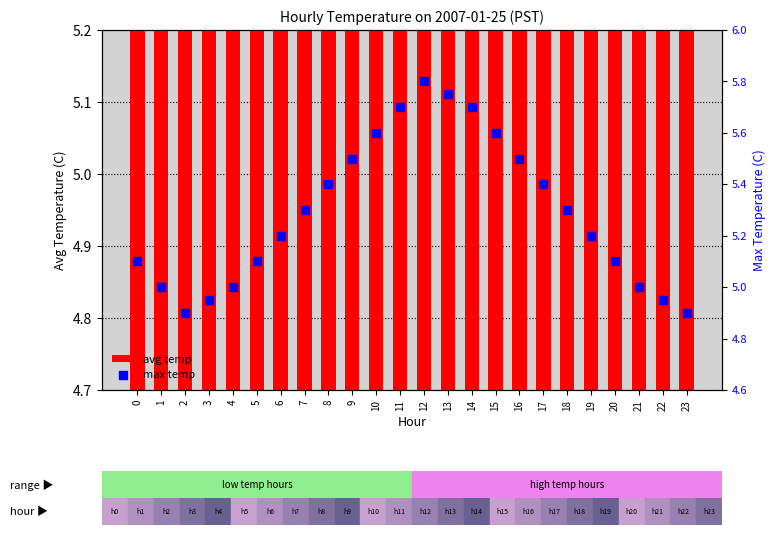

What are all the series names shown in the legend?

avg temp, max temp